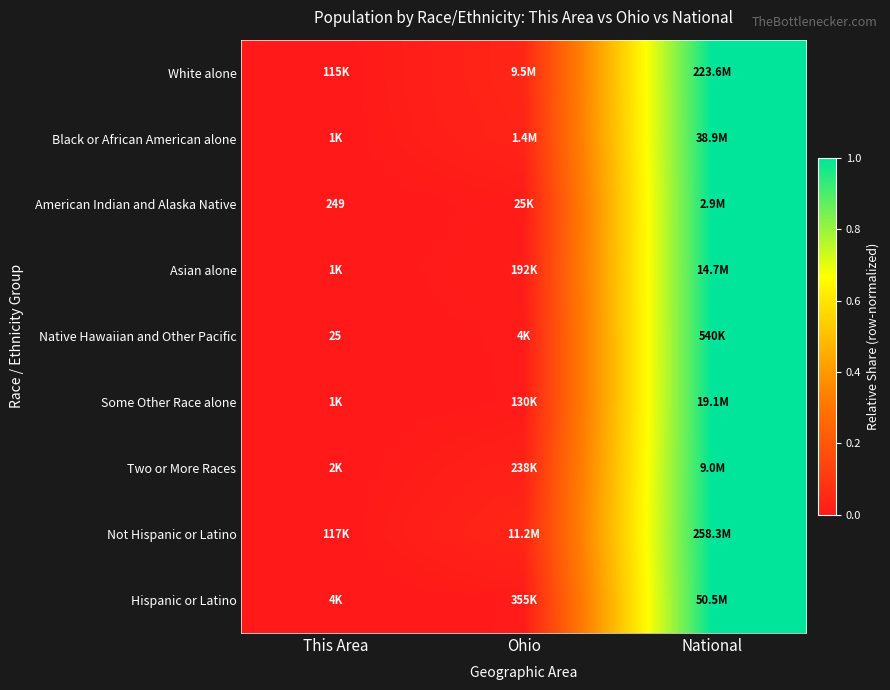

Which series has the largest total across all categories?

Not Hispanic or Latino